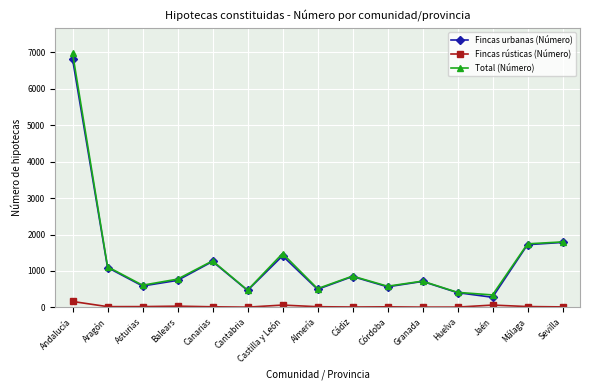

What is the maximum value shown in the chart?

6972